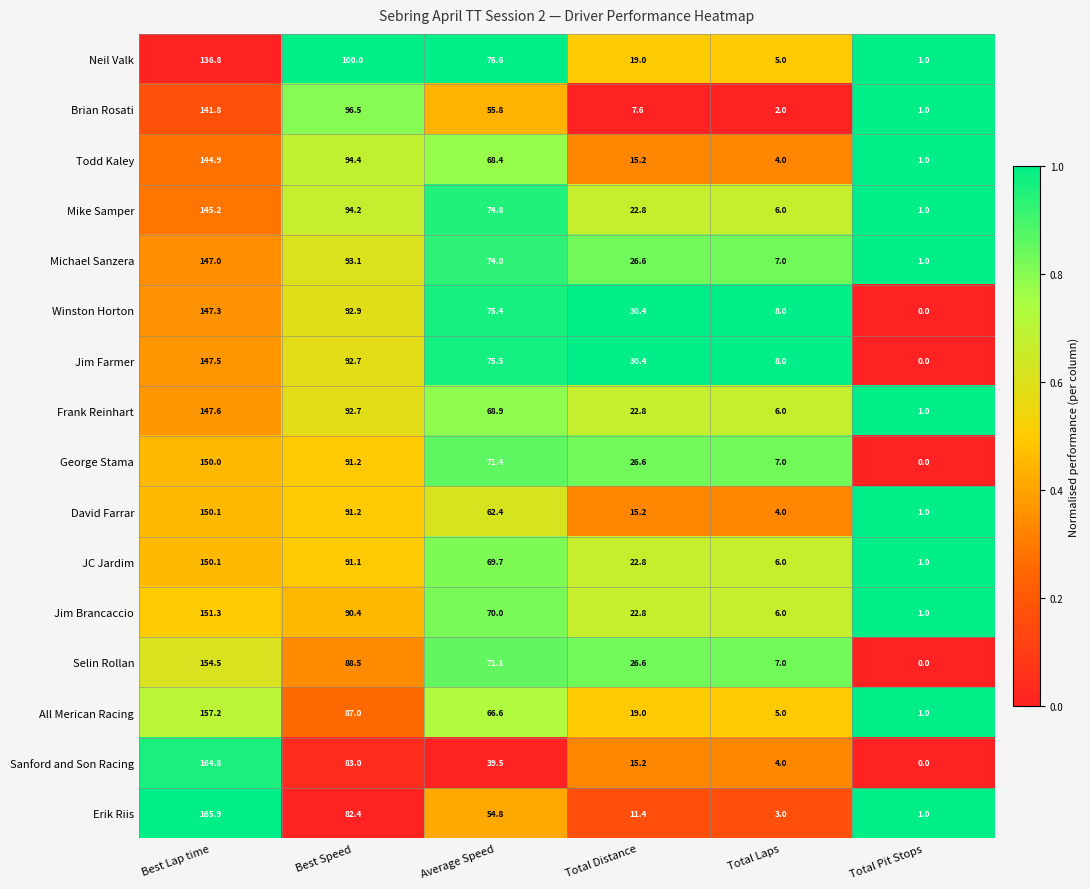

What is the difference between the highest and lowest values at Total Laps?

6.0